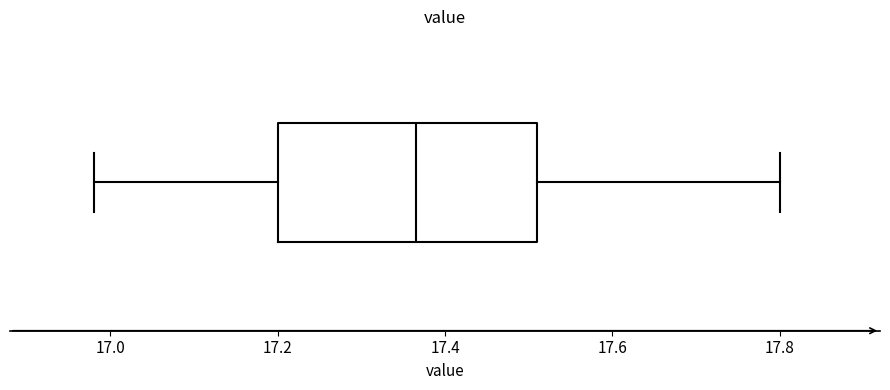

Where does the right whisker of the box end on the x-axis? The values are not printed on the chart, so give them approximately, as read against the axis.

17.80